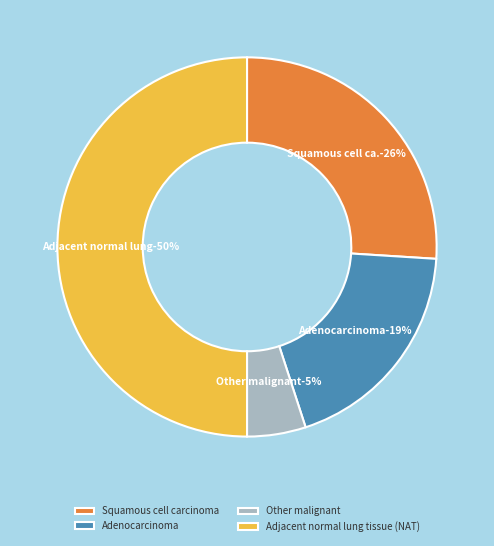

Approximately how many times larger is the value at Adenocarcinoma compared to Other malignant?

3.8